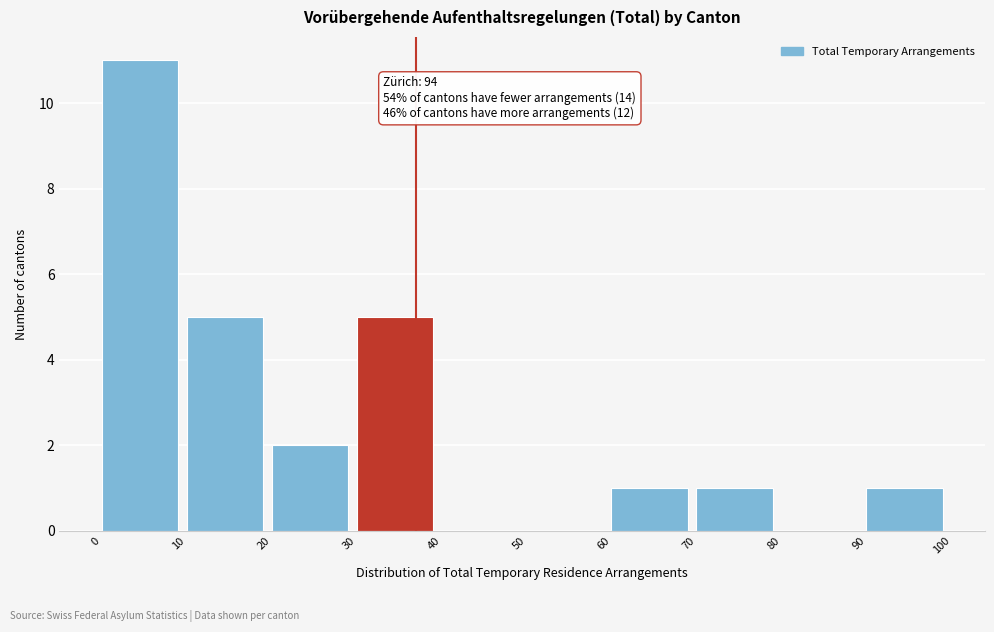

Over which range of the x-axis is the bar tallest?

0 to 10